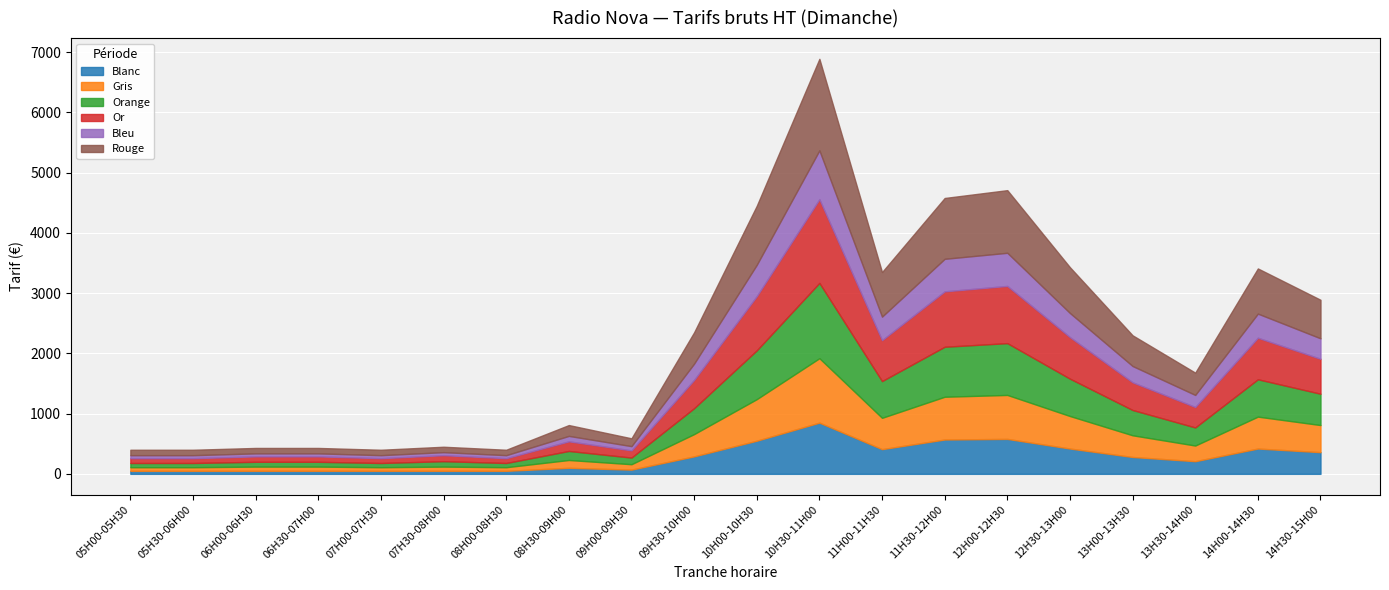

What is the label of the 11th point from the left?

10H00-10H30